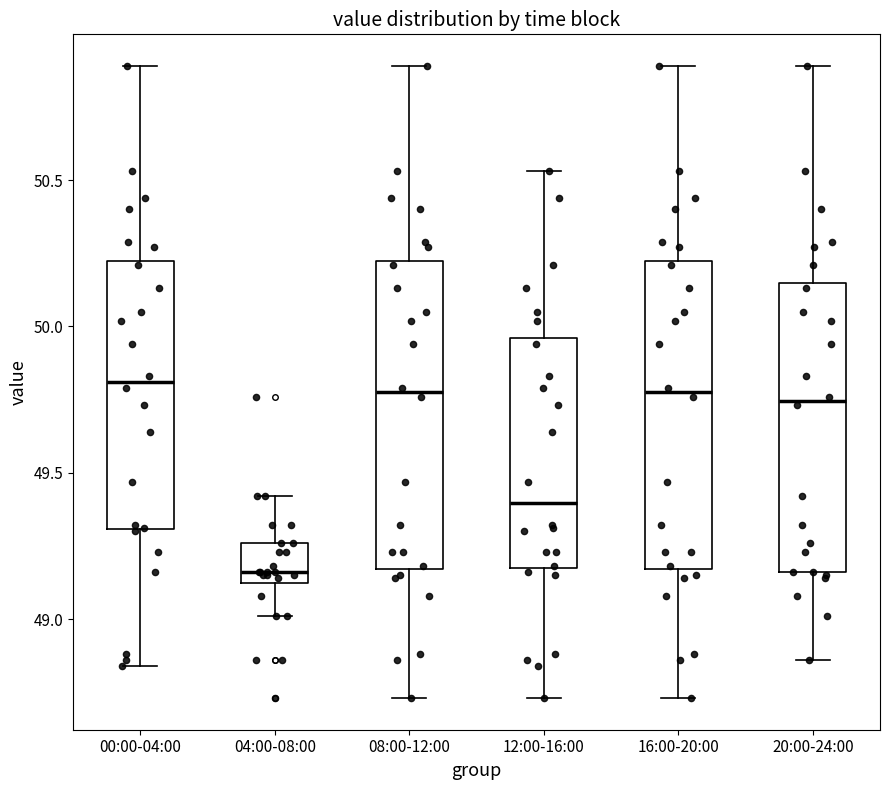

Reading left to right, transcribe this box plot: for each box, give where its median line is, the range the box spans, and where its two whiskers end, as read against the y-axis. The values are not printed on the chart, so give them approximately, as read against the axis.

00:00-04:00: median 49.80, box 49.30 to 50.25, whiskers 48.85 to 50.90
04:00-08:00: median 49.15 (just above the box's lower edge), box 49.15 to 49.25, whiskers 49.00 to 49.40
08:00-12:00: median 49.80, box 49.15 to 50.25, whiskers 48.75 to 50.90
12:00-16:00: median 49.40, box 49.20 to 49.95, whiskers 48.75 to 50.55
16:00-20:00: median 49.80, box 49.15 to 50.25, whiskers 48.75 to 50.90
20:00-24:00: median 49.75, box 49.15 to 50.15, whiskers 48.85 to 50.90